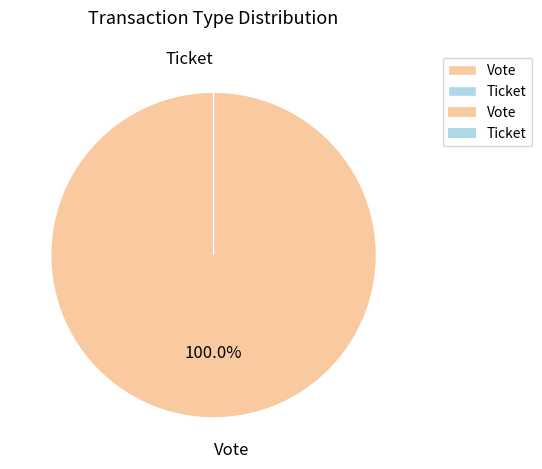

Which category has the biggest portion of the pie?

Vote